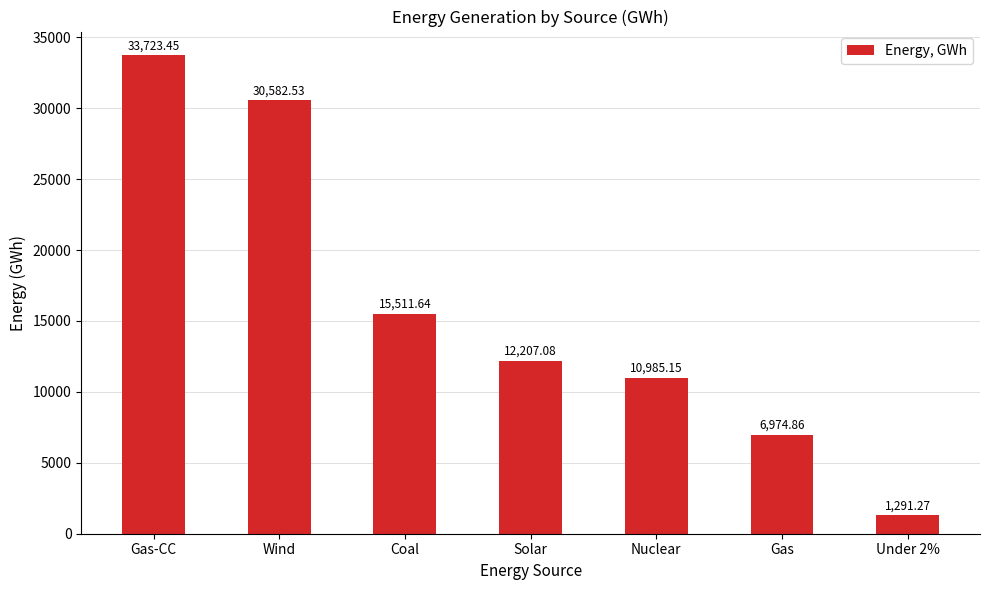

Which label corresponds to the smallest value in the chart?

Under 2%